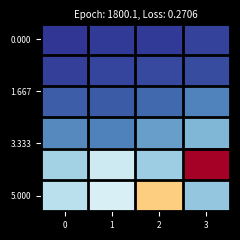

Which has a higher value, 3 or 2?

3